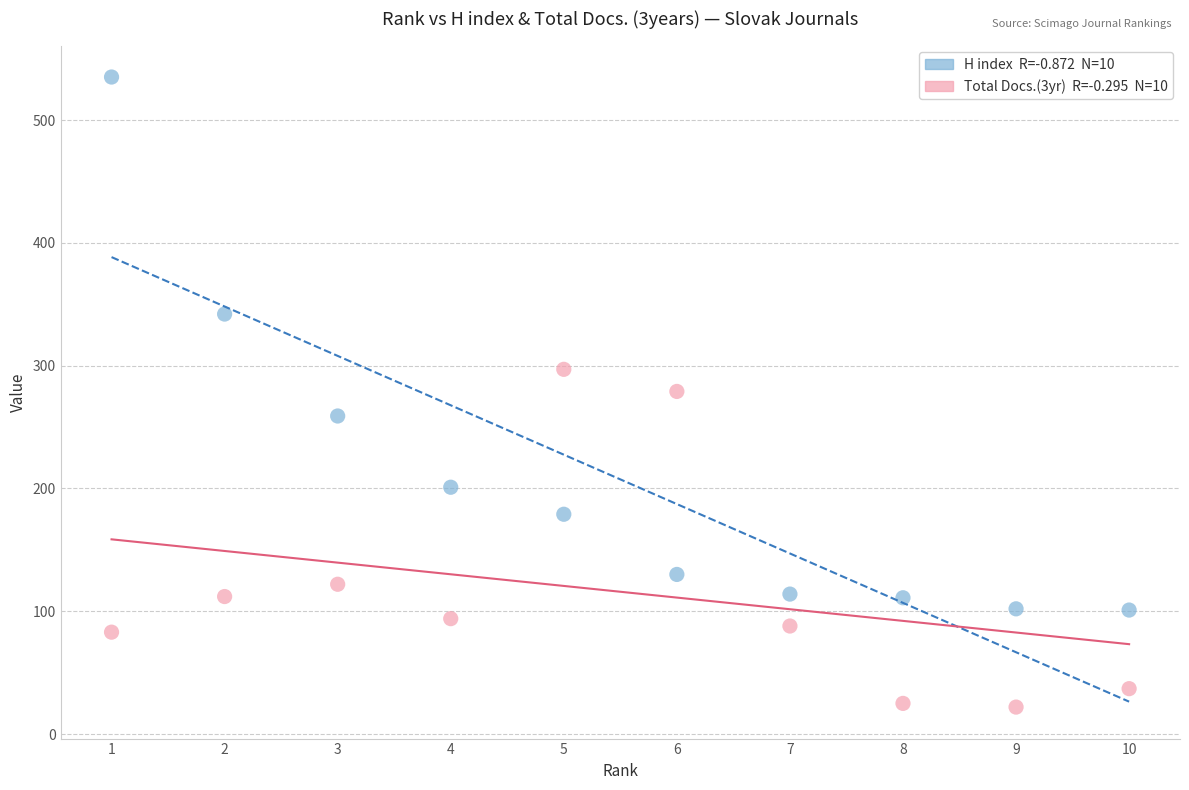

Across all data points, what is the range of Y values (max minus min)?

513